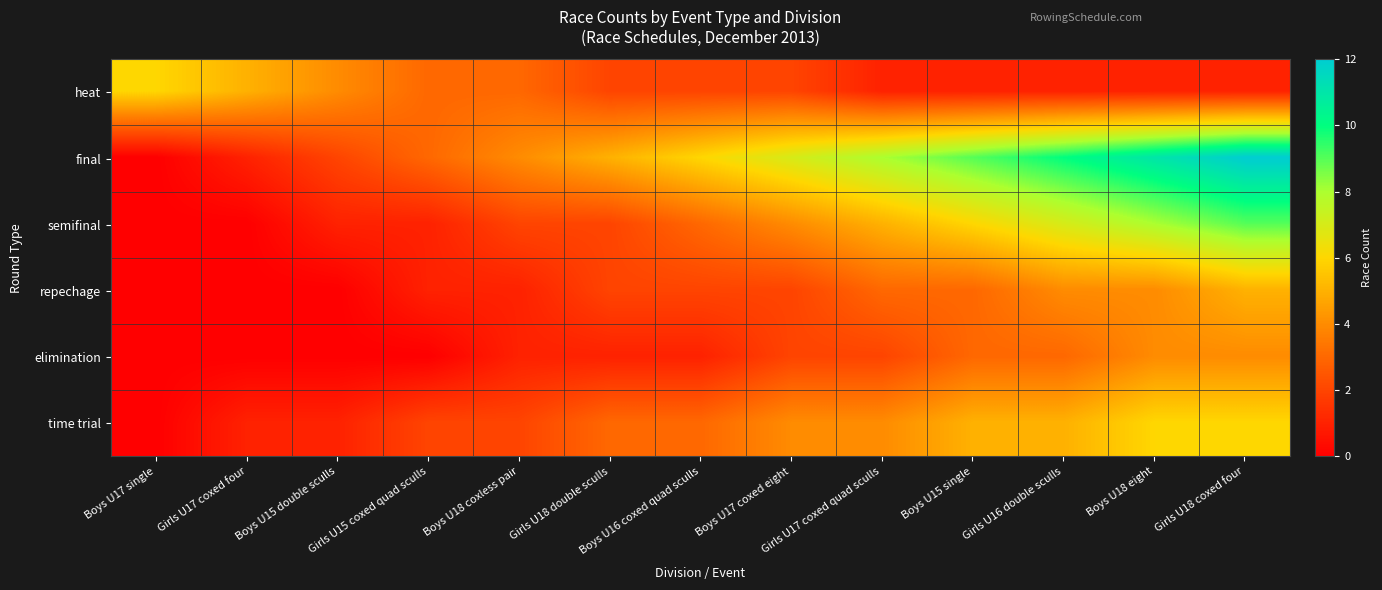

Reading left to right, extract all data points from this chart.

heat: Boys U17 single=6	Girls U17 coxed four=5	Boys U15 double sculls=4	Girls U15 coxed quad sculls=3	Boys U18 coxless pair=3	Girls U18 double sculls=2	Boys U16 coxed quad sculls=2	Boys U17 coxed eight=2	Girls U17 coxed quad sculls=1	Boys U15 single=1	Girls U16 double sculls=1	Boys U18 eight=1	Girls U18 coxed four=1
final: Boys U17 single=0	Girls U17 coxed four=1	Boys U15 double sculls=2	Girls U15 coxed quad sculls=3	Boys U18 coxless pair=4	Girls U18 double sculls=5	Boys U16 coxed quad sculls=6	Boys U17 coxed eight=7	Girls U17 coxed quad sculls=8	Boys U15 single=9	Girls U16 double sculls=10	Boys U18 eight=11	Girls U18 coxed four=12
semifinal: Boys U17 single=0	Girls U17 coxed four=0	Boys U15 double sculls=1	Girls U15 coxed quad sculls=1	Boys U18 coxless pair=2	Girls U18 double sculls=2	Boys U16 coxed quad sculls=3	Boys U17 coxed eight=4	Girls U17 coxed quad sculls=5	Boys U15 single=6	Girls U16 double sculls=7	Boys U18 eight=8	Girls U18 coxed four=9
repechage: Boys U17 single=0	Girls U17 coxed four=0	Boys U15 double sculls=0	Girls U15 coxed quad sculls=1	Boys U18 coxless pair=1	Girls U18 double sculls=2	Boys U16 coxed quad sculls=2	Boys U17 coxed eight=2	Girls U17 coxed quad sculls=3	Boys U15 single=3	Girls U16 double sculls=4	Boys U18 eight=4	Girls U18 coxed four=5
elimination: Boys U17 single=0	Girls U17 coxed four=0	Boys U15 double sculls=0	Girls U15 coxed quad sculls=0	Boys U18 coxless pair=1	Girls U18 double sculls=1	Boys U16 coxed quad sculls=1	Boys U17 coxed eight=2	Girls U17 coxed quad sculls=2	Boys U15 single=3	Girls U16 double sculls=3	Boys U18 eight=4	Girls U18 coxed four=4
time trial: Boys U17 single=0	Girls U17 coxed four=1	Boys U15 double sculls=1	Girls U15 coxed quad sculls=2	Boys U18 coxless pair=2	Girls U18 double sculls=3	Boys U16 coxed quad sculls=3	Boys U17 coxed eight=4	Girls U17 coxed quad sculls=4	Boys U15 single=5	Girls U16 double sculls=5	Boys U18 eight=6	Girls U18 coxed four=6